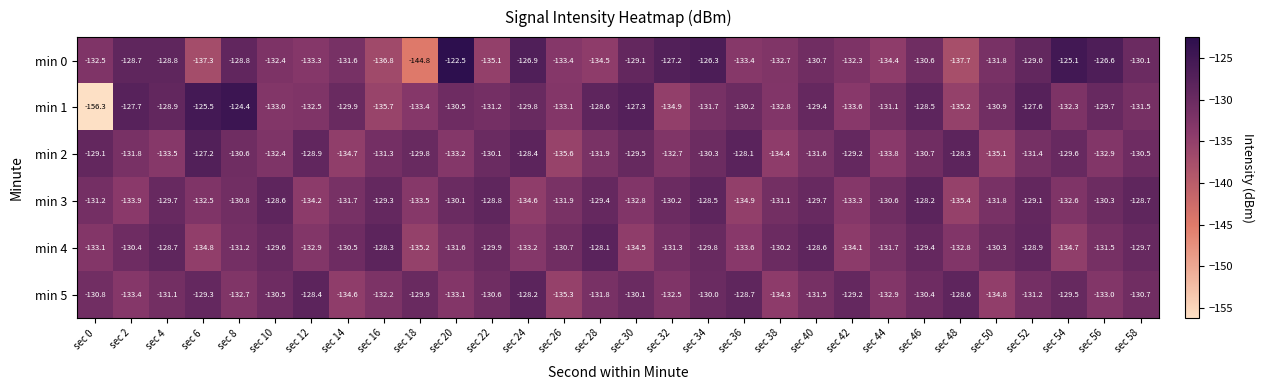

What is the maximum value shown in the chart?

-122.5